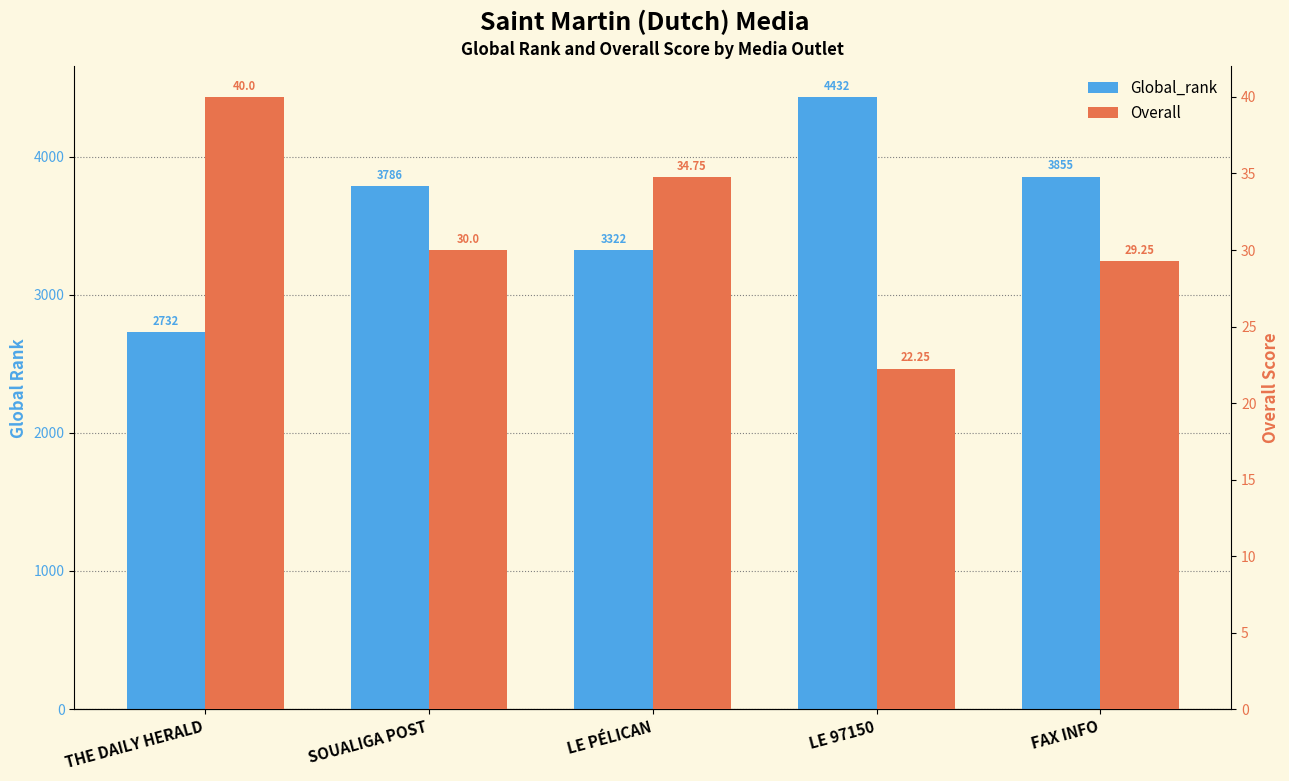

Is it true that Global_rank equals 3786.0 at SOUALIGA POST?

True